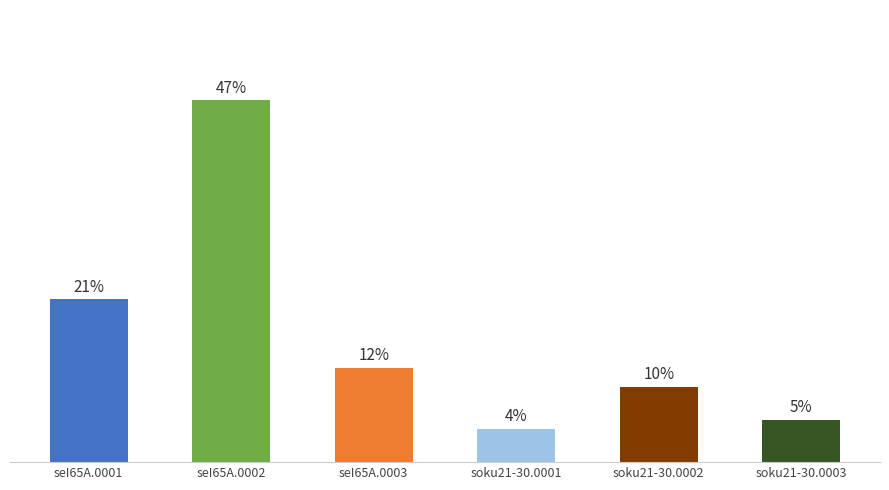

What is the ratio of the value at seI65A.0003 to the value at seI65A.0002?

0.3